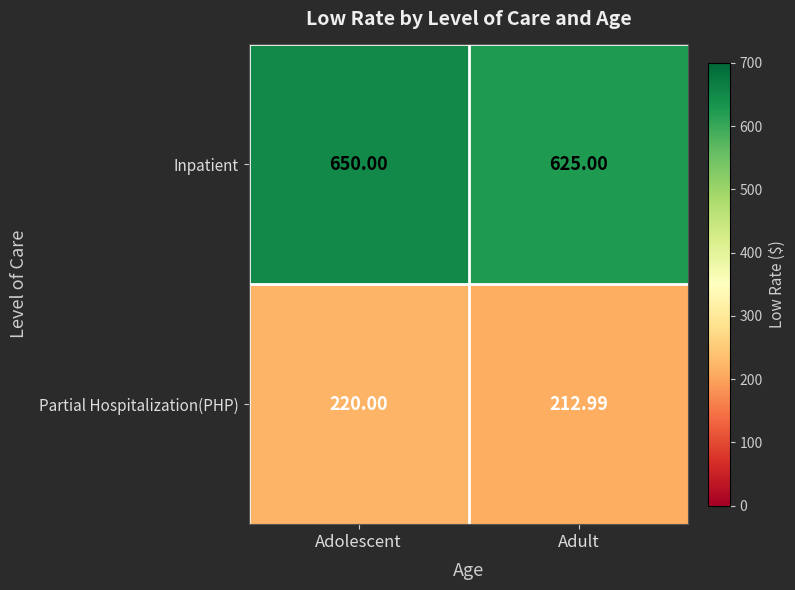

At which label is Partial Hospitalization(PHP) closest to 216?

Adult